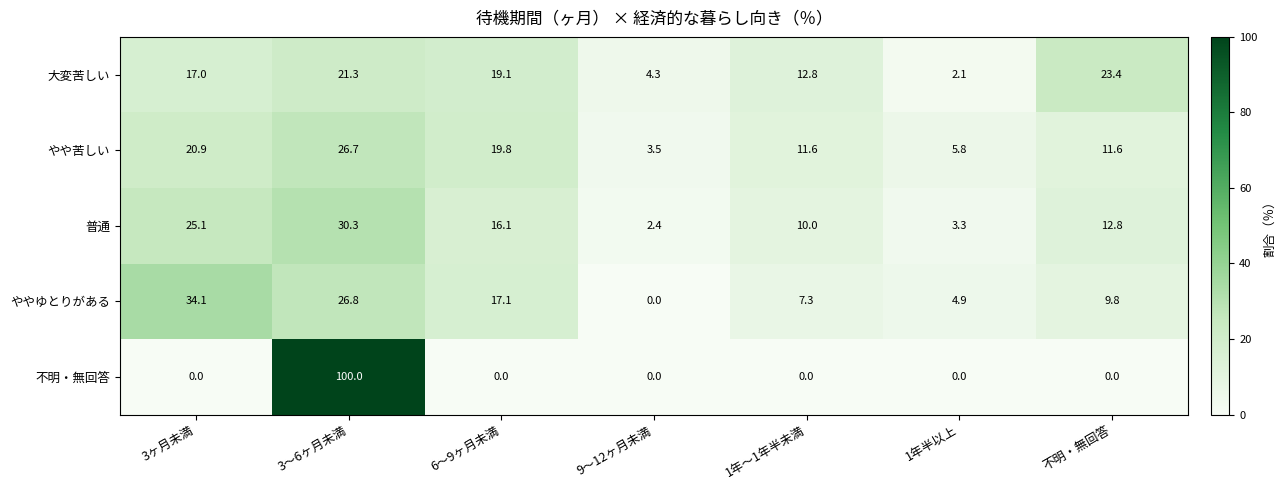

At which label does やや苦しい first exceed 11?

3ヶ月未満